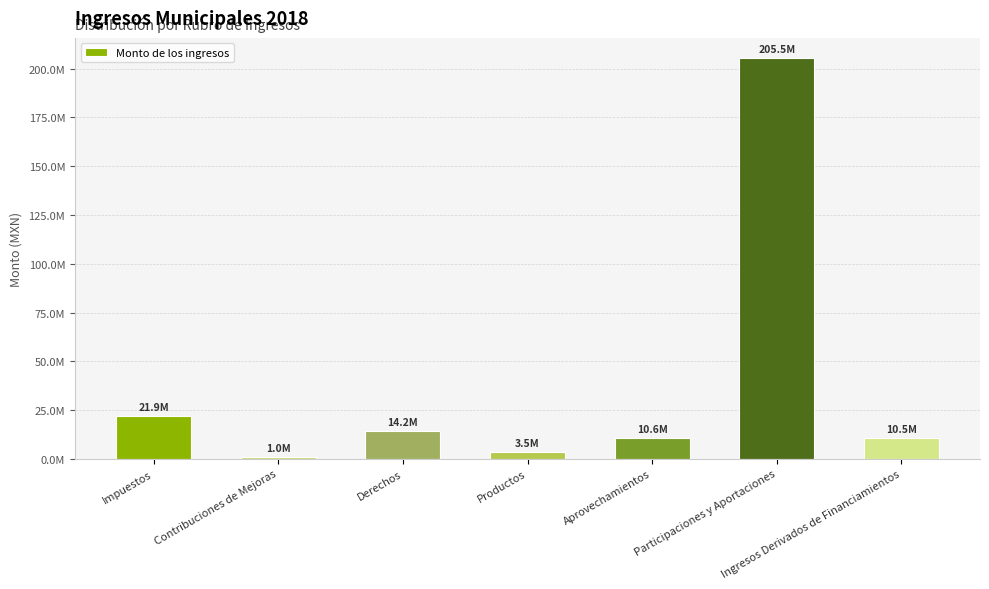

What is the difference between the maximum and minimum values?

204475562